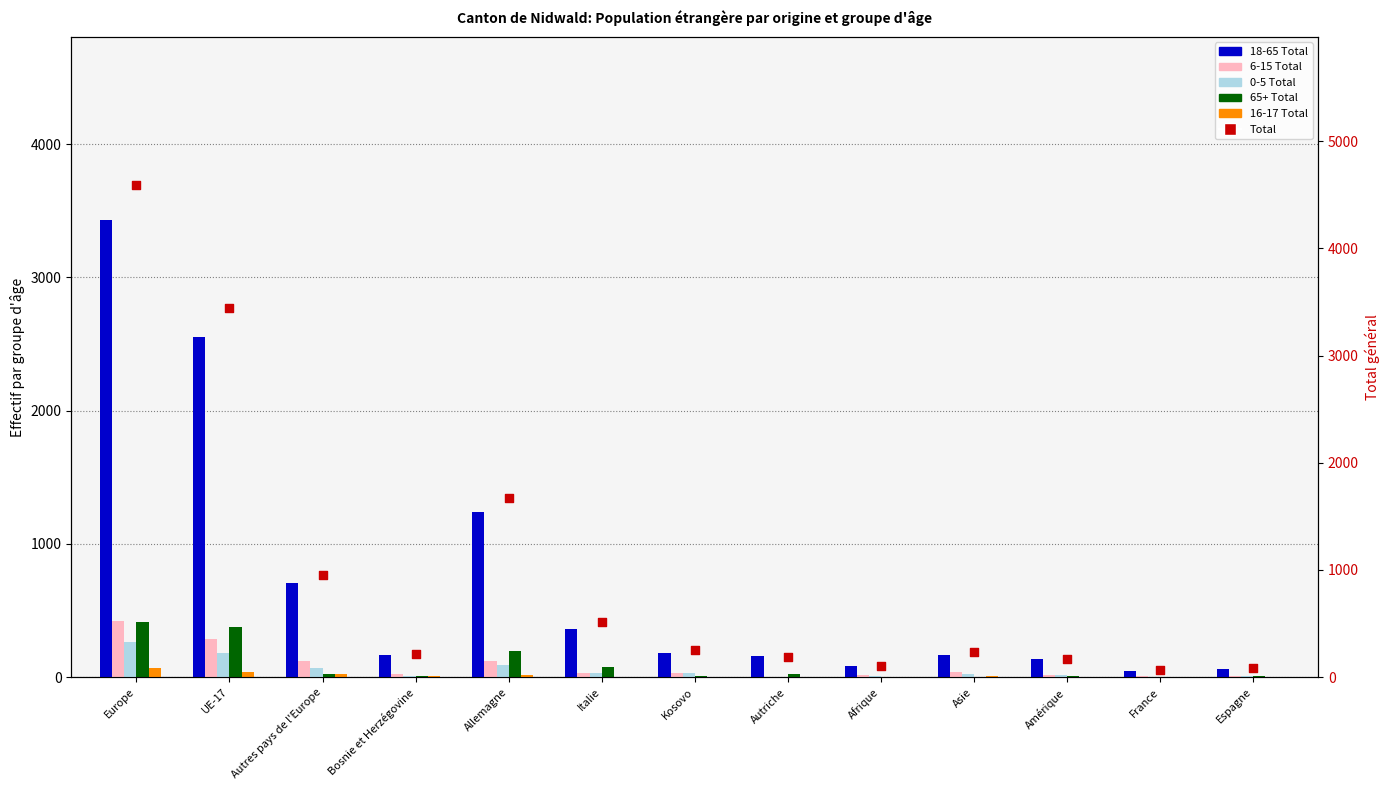

Which series reaches the maximum Y coordinate?

Total